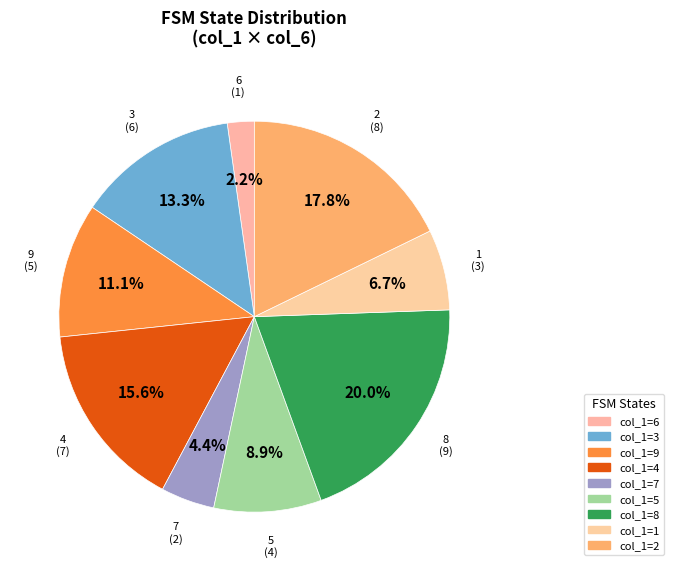

How many slices are in this pie chart?

9